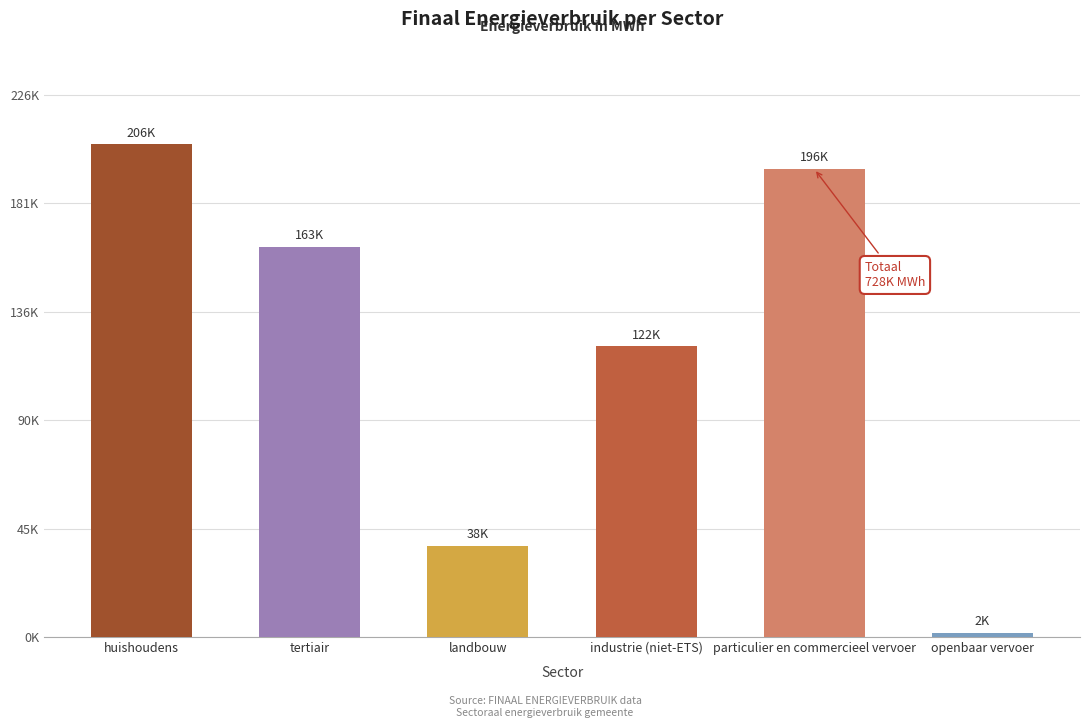

Reading left to right, what are all the values shown in this chart?

206071.5	163073.3	37989.2	121587.3	195787.0	1671.3